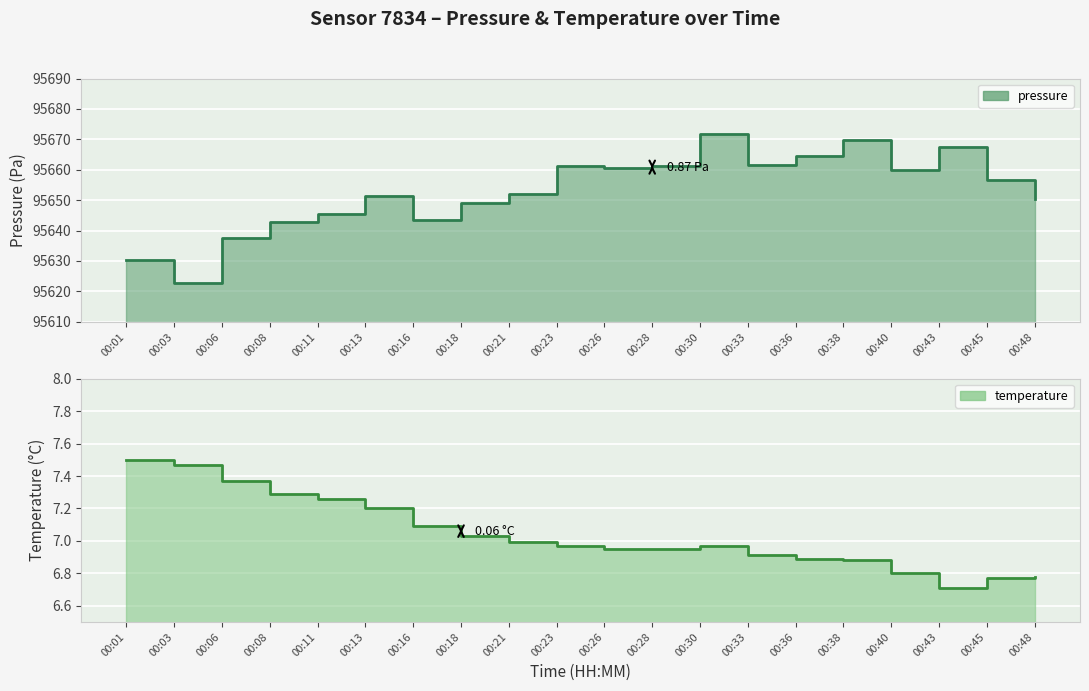

Rank the categories by pressure value from highest to lowest.

00:30, 00:38, 00:43, 00:36, 00:33, 00:28, 00:23, 00:26, 00:40, 00:45, 00:21, 00:13, 00:48, 00:18, 00:11, 00:16, 00:08, 00:06, 00:01, 00:03